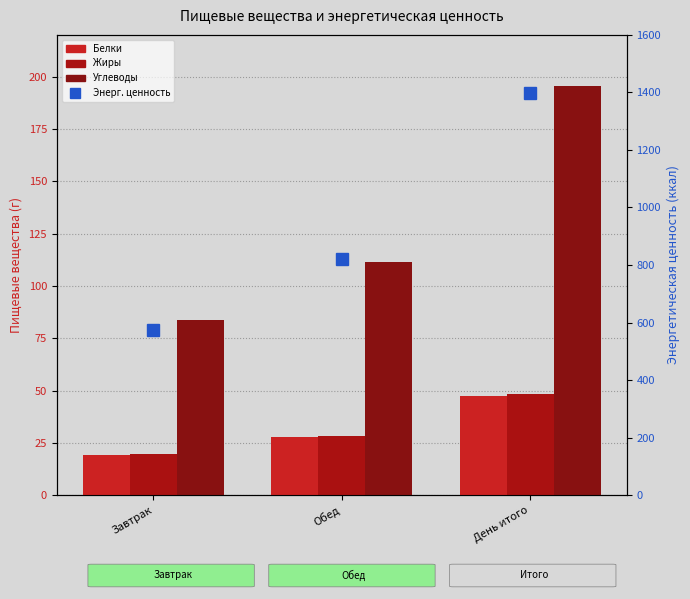

The Углеводы series shows 111.5 at Обед. True or false?

True